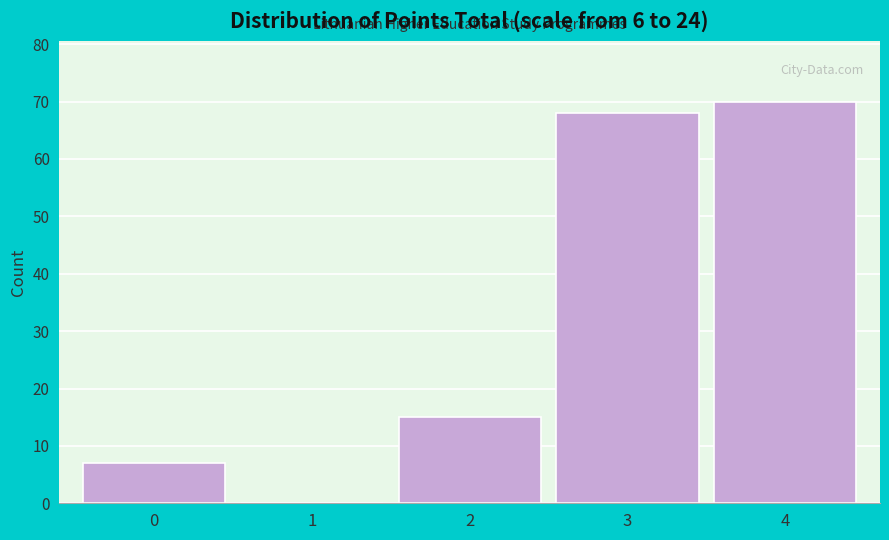

Reading left to right, list all the values displayed in this chart.

0=7	1=0	2=15	3=68	4=70